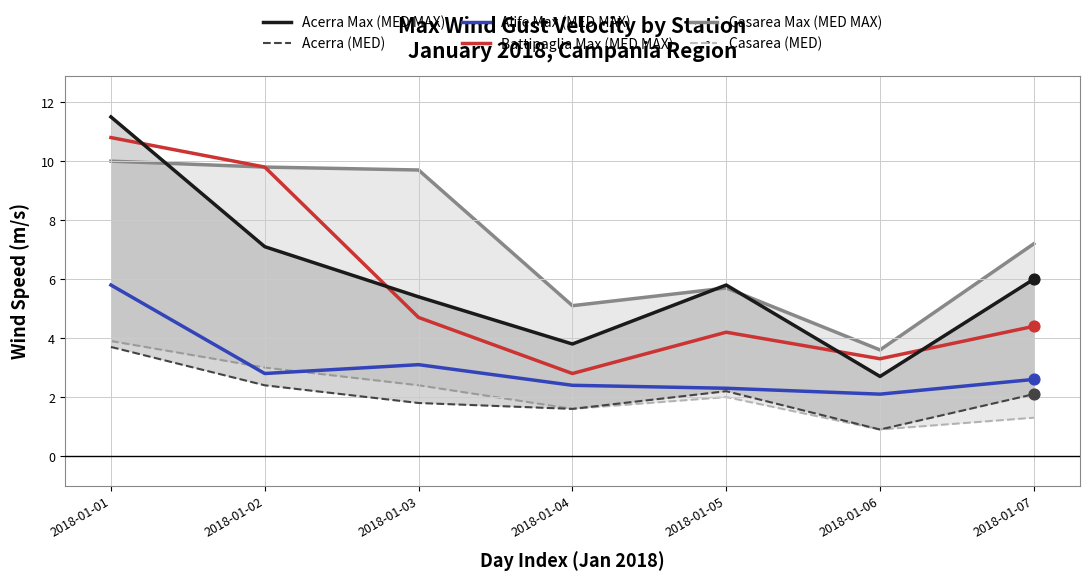

At how many categories does at least one series exceed 10?

1